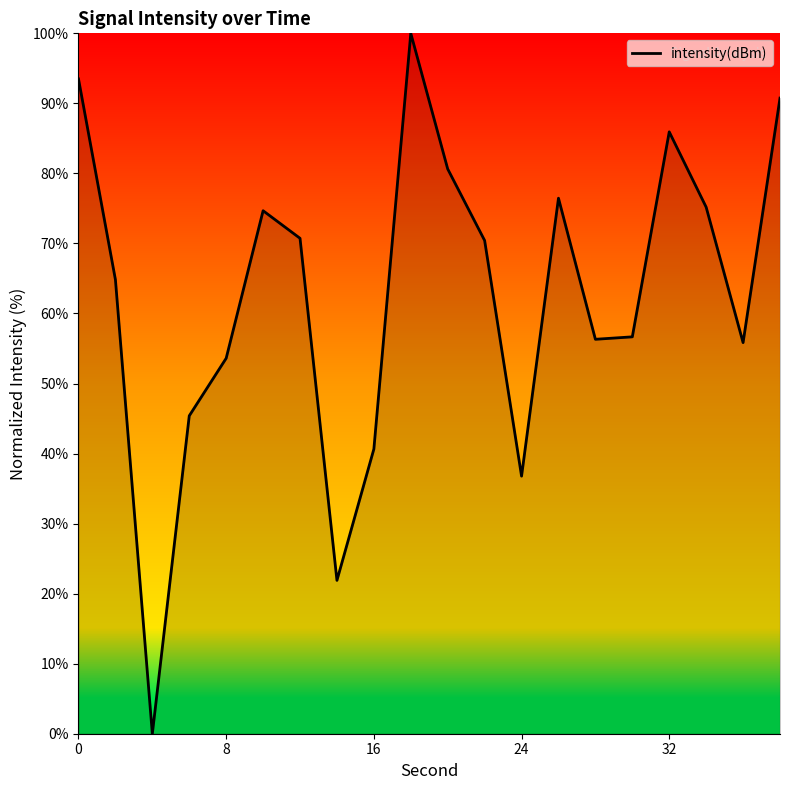

How many lines are shown in the chart?

1